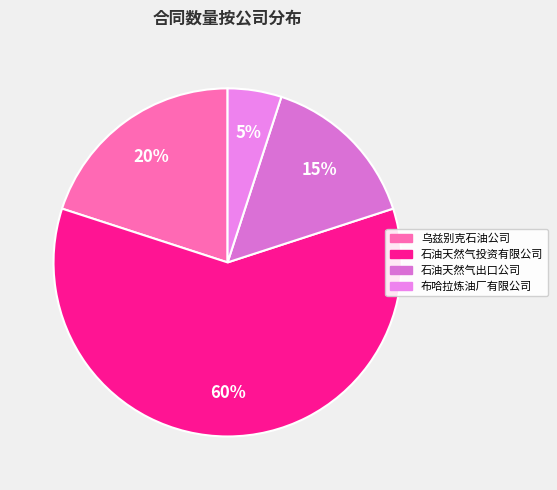

To the nearest percent, what is the average slice percentage?

25%